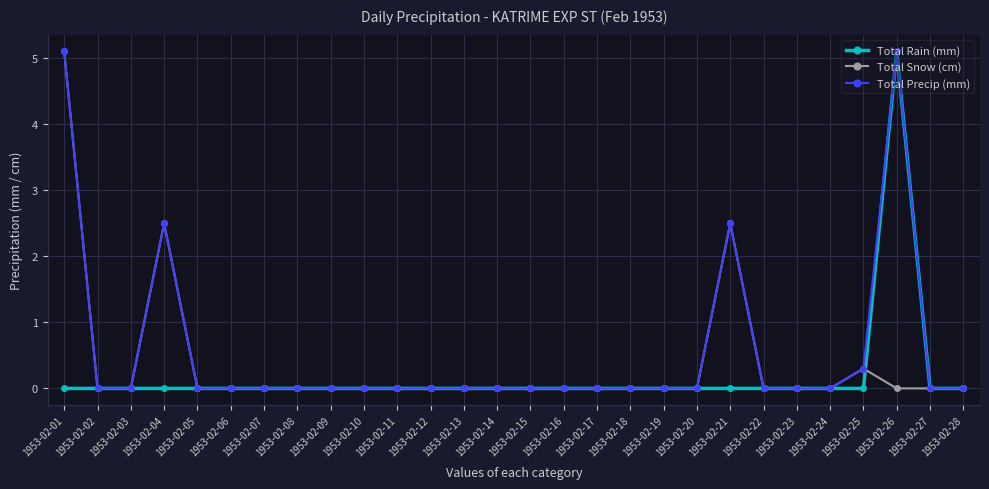

At how many categories does at least one series exceed 1?

4